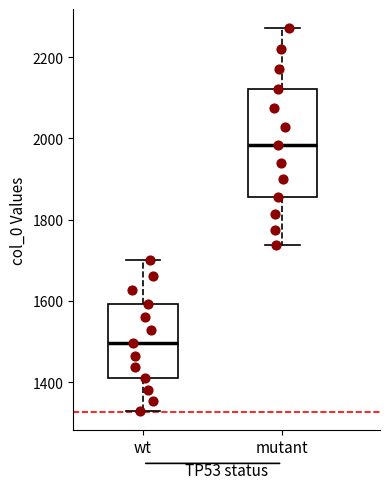

Where does the lower whisker of the box for wt end on the y-axis? The values are not printed on the chart, so give them approximately, as read against the axis.

1320